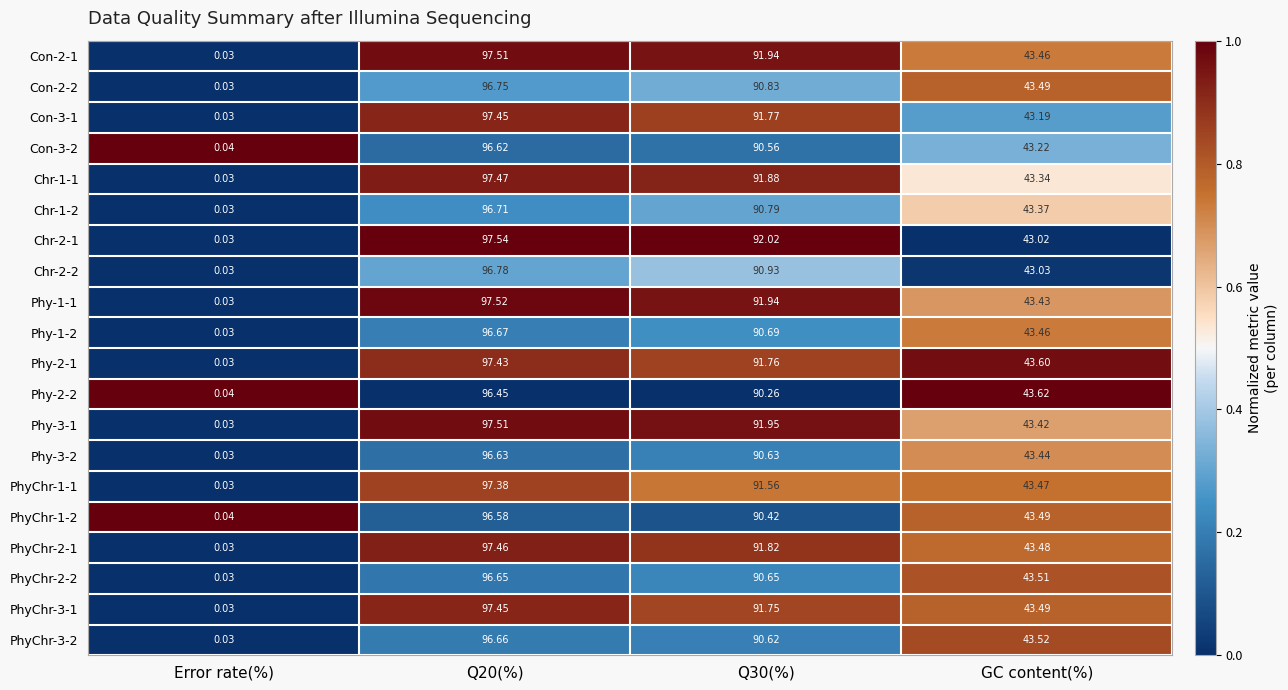

Where is Phy-1-2 nearest to the value 48?

GC content(%)